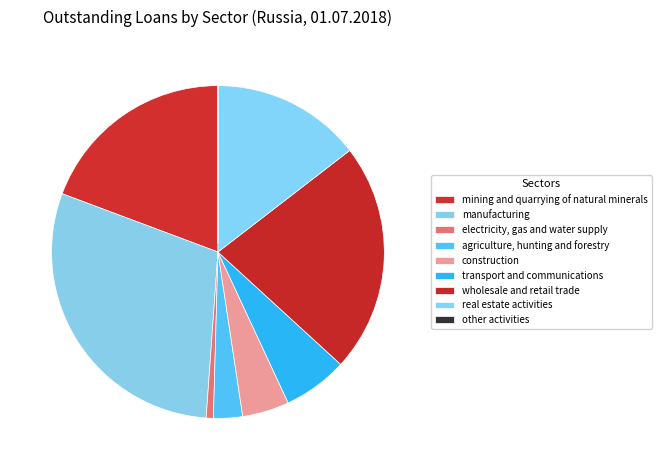

What is the largest slice in the pie chart?

manufacturing